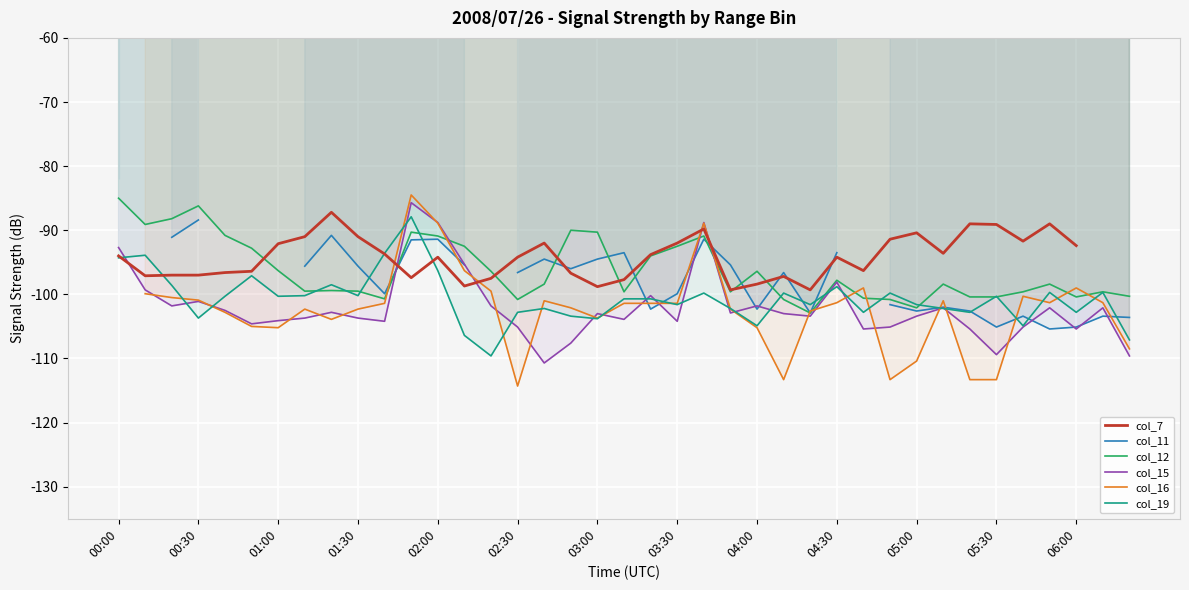

At which category does the chart reach its peak across all series?

00:00